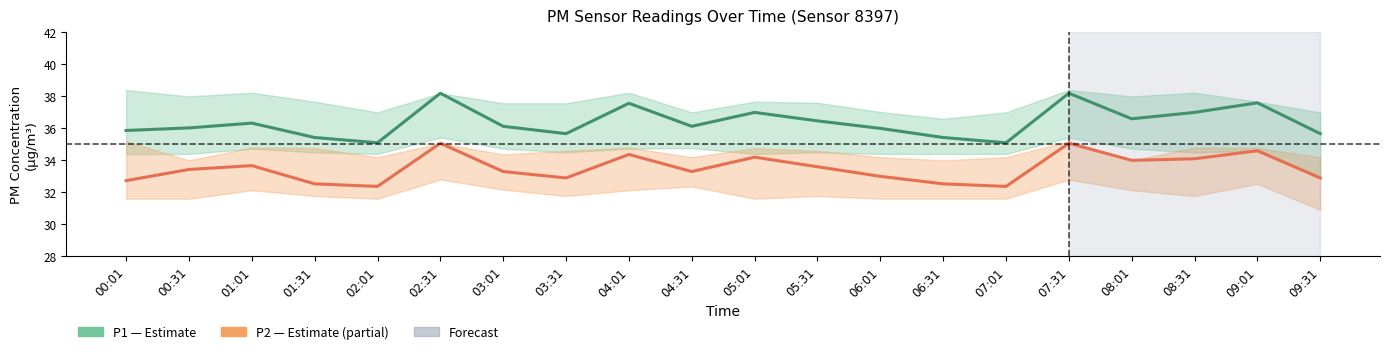

Reading right to left, what are all the values shown in this chart?

P1 (PM10): 35.7	37.6	37.0	36.6	38.2	35.1	35.4	36.0	36.5	37.0	36.1	37.6	35.7	36.1	38.2	35.1	35.4	36.3	36.0	35.9
P2 (PM2.5): 32.9	34.6	34.1	34.0	35.1	32.4	32.5	33.0	33.6	34.2	33.3	34.4	32.9	33.3	35.1	32.4	32.5	33.7	33.4	32.7